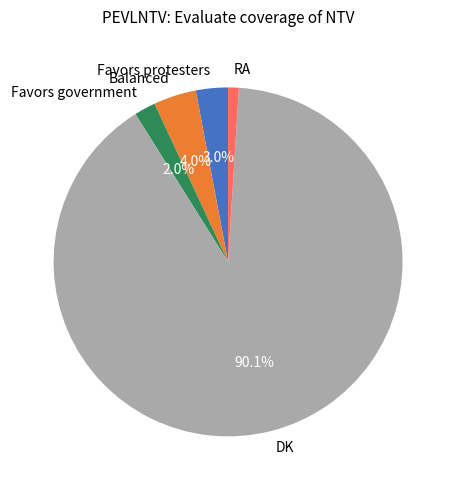

How much of the chart is everything except Favors protesters?

97.0%